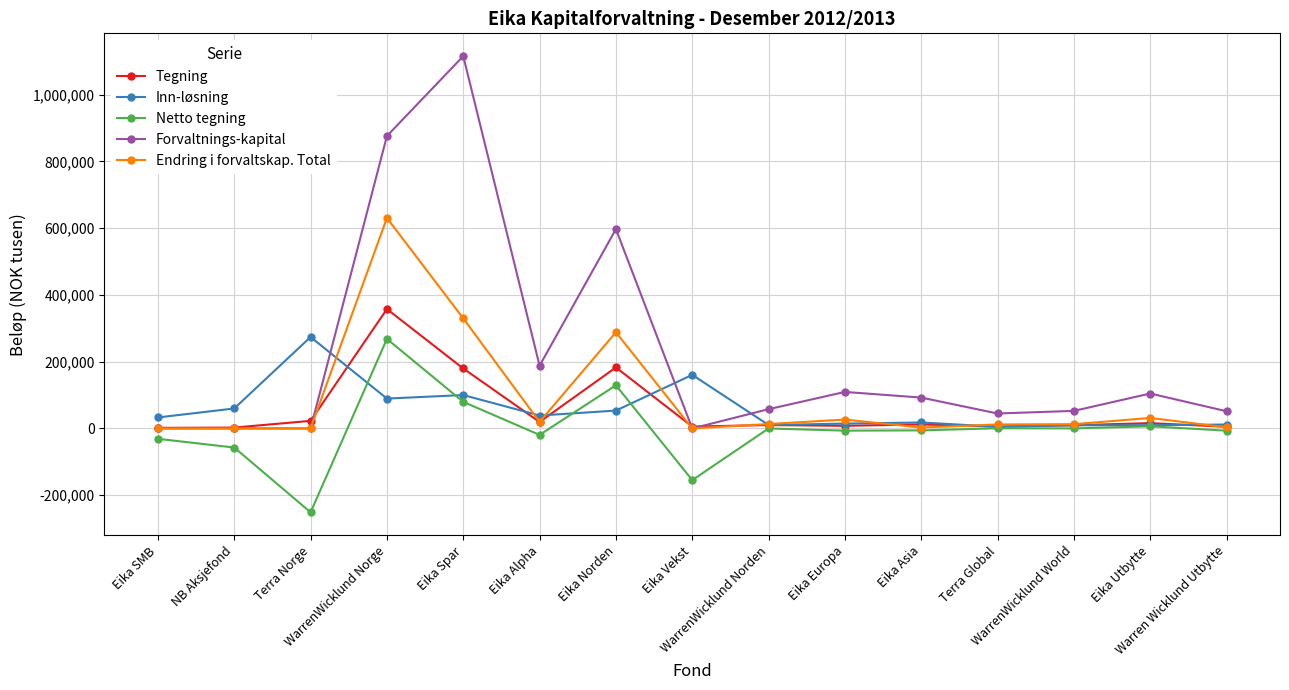

What are all the series names shown in the legend?

Tegning, Inn-løsning, Netto tegning, Forvaltnings-kapital, Endring i forvaltskap. Total